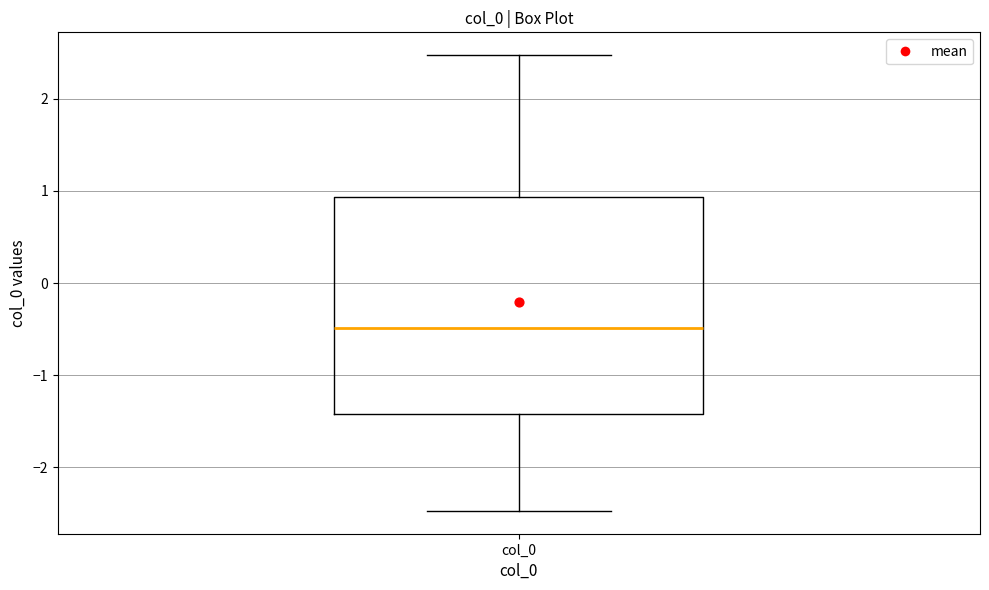

Where does the lower whisker of the box for col_0 end on the y-axis? The values are not printed on the chart, so give them approximately, as read against the axis.

-2.5